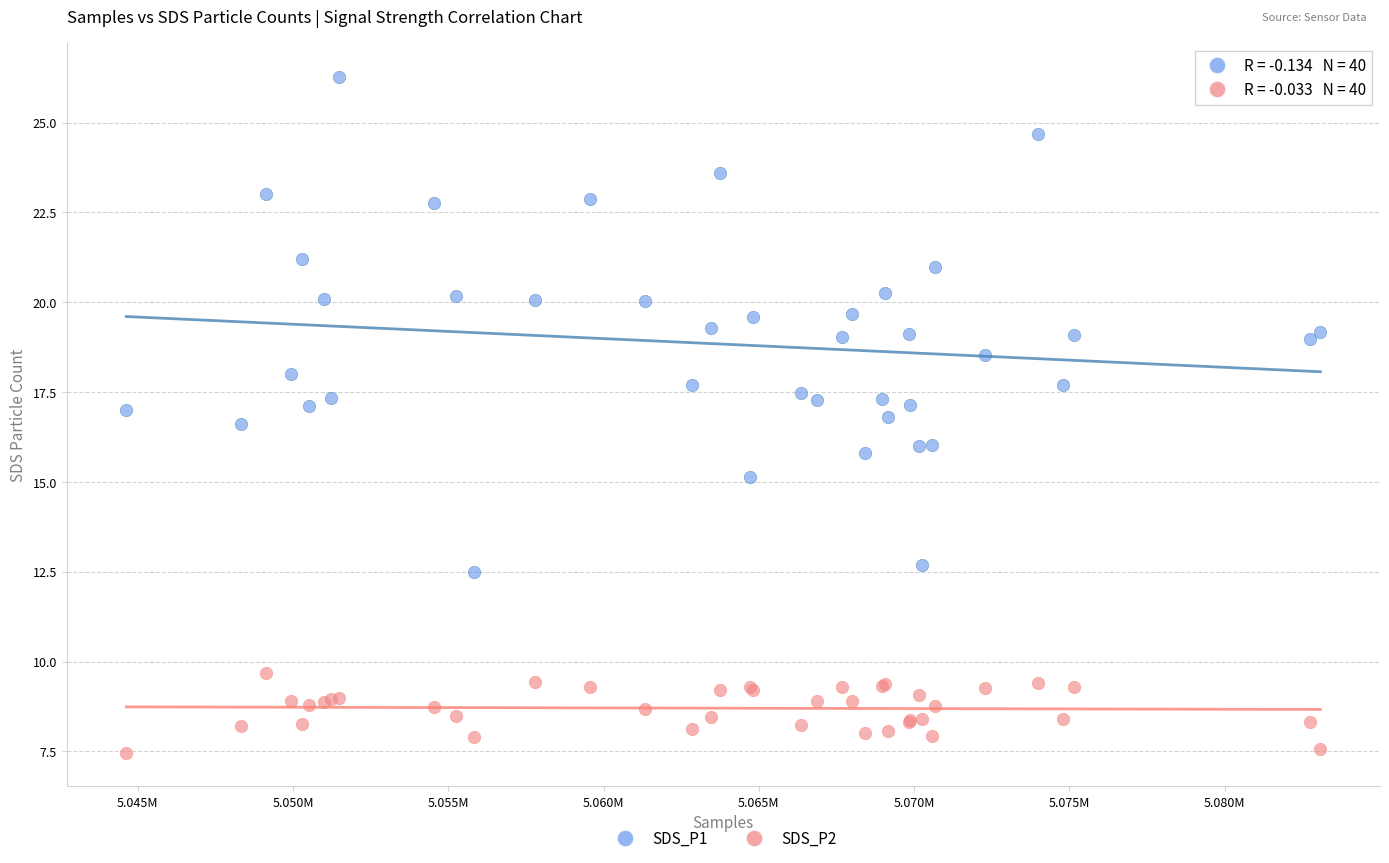

What are all the series names shown in the legend?

SDS_P1, SDS_P2